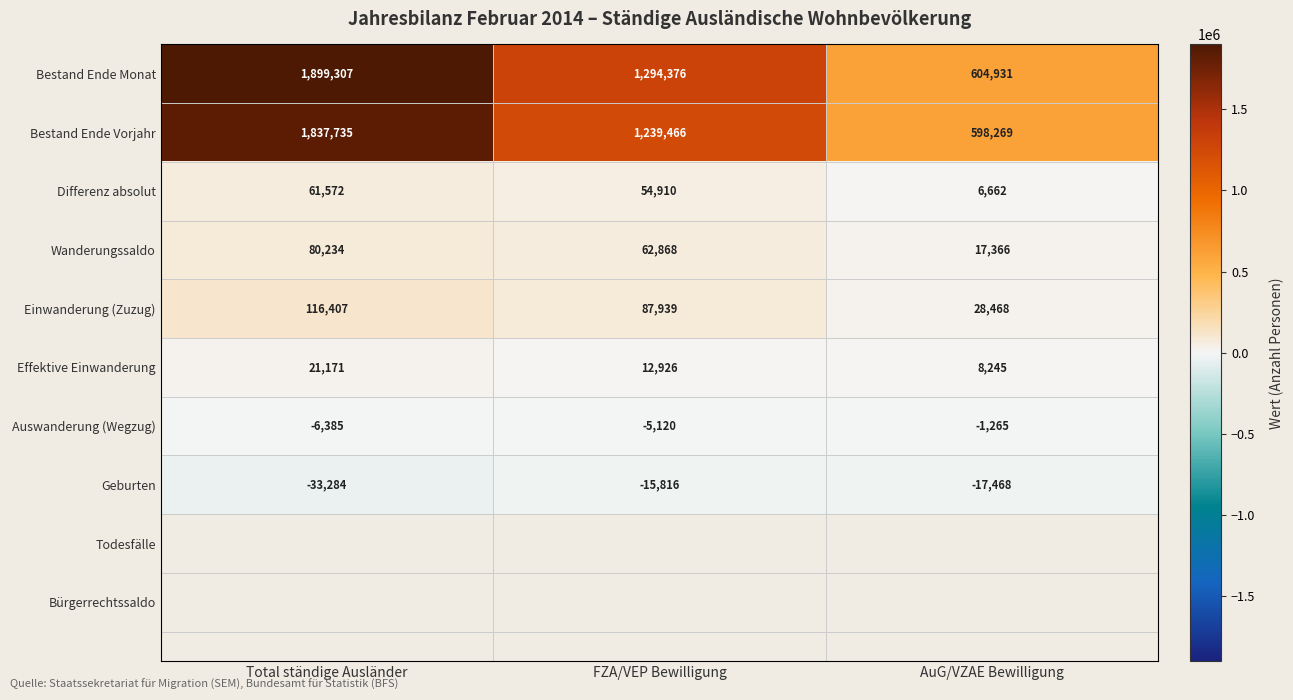

Read the Wanderungssaldo value at AuG/VZAE Bewilligung.

17366